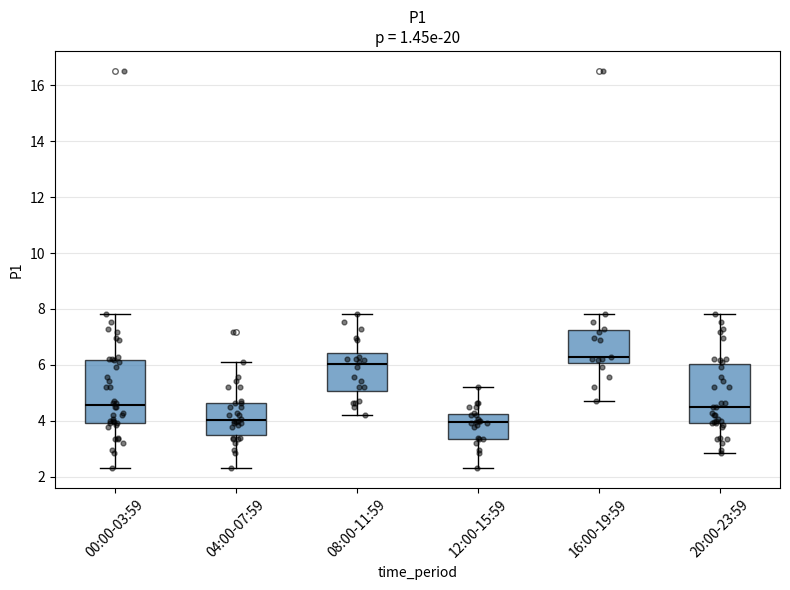

Reading left to right, read every box against the y-axis: the position of its median line, the range the box covers, and the ends of its whiskers. The values are not printed on the chart, so give them approximately, as read against the axis.

00:00-03:59: median 4.6, box 4.0 to 6.2, whiskers 2.4 to 7.8
04:00-07:59: median 4.0, box 3.4 to 4.6, whiskers 2.4 to 6.2
08:00-11:59: median 6.0, box 5.0 to 6.4, whiskers 4.2 to 7.8
12:00-15:59: median 4.0, box 3.4 to 4.2, whiskers 2.4 to 5.2
16:00-19:59: median 6.2, box 6.0 to 7.2, whiskers 4.8 to 7.8
20:00-23:59: median 4.6, box 4.0 to 6.0, whiskers 2.8 to 7.8